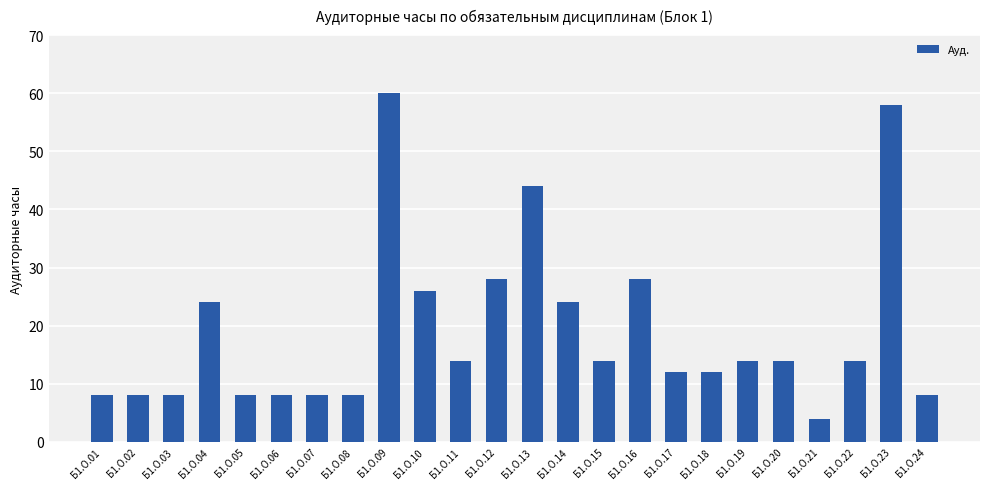

Which label corresponds to the smallest value in the chart?

Б1.О.21